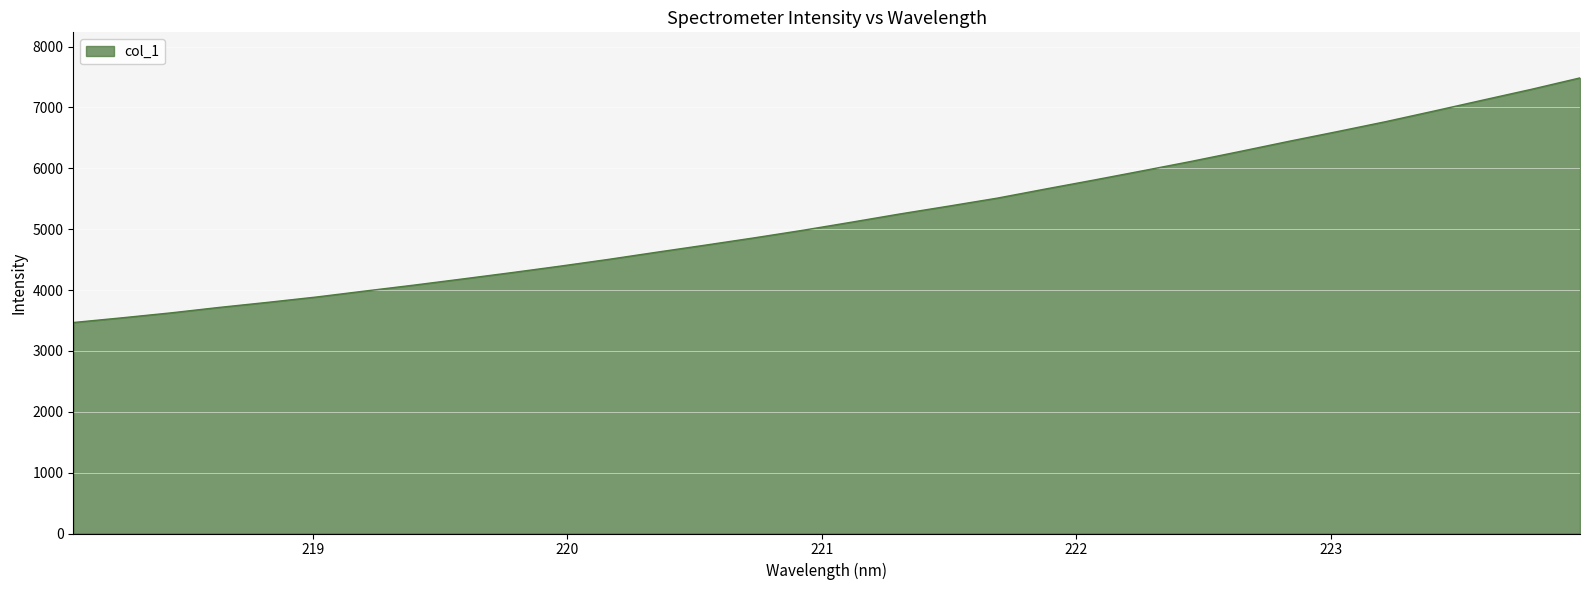

What is the greatest value displayed?

7486.2